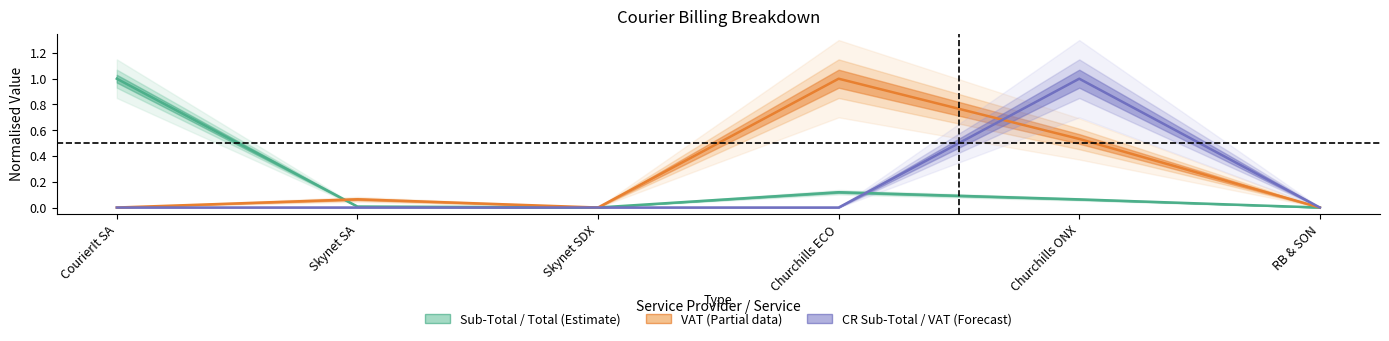

What is the label of the 2nd point from the right?

Churchills ONX